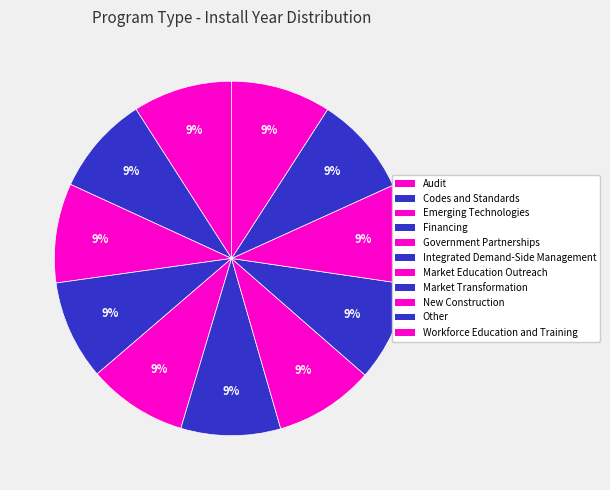

What is the ratio of the value at Integrated Demand-Side Management to the value at Market Transformation?

1.0